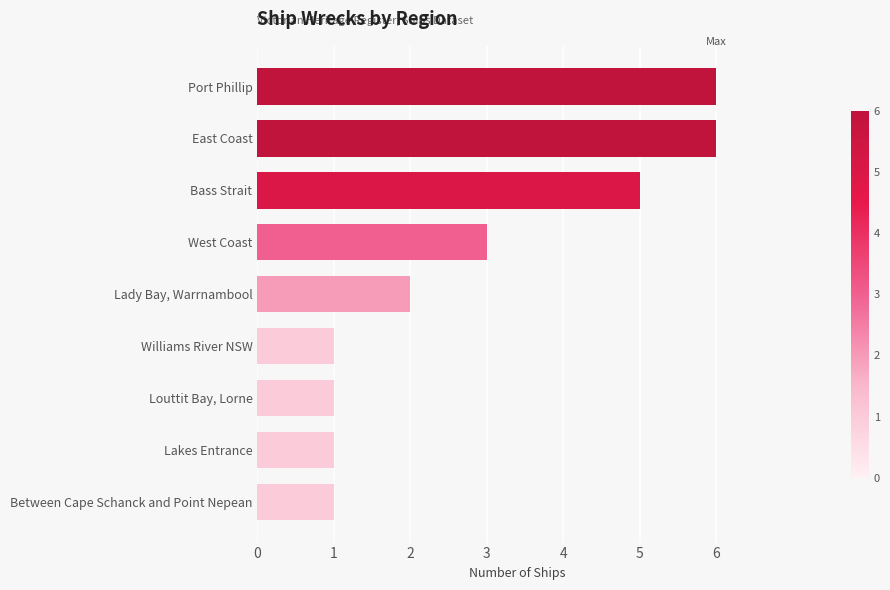

Are the bars grouped side by side (vs. stacked)?

No